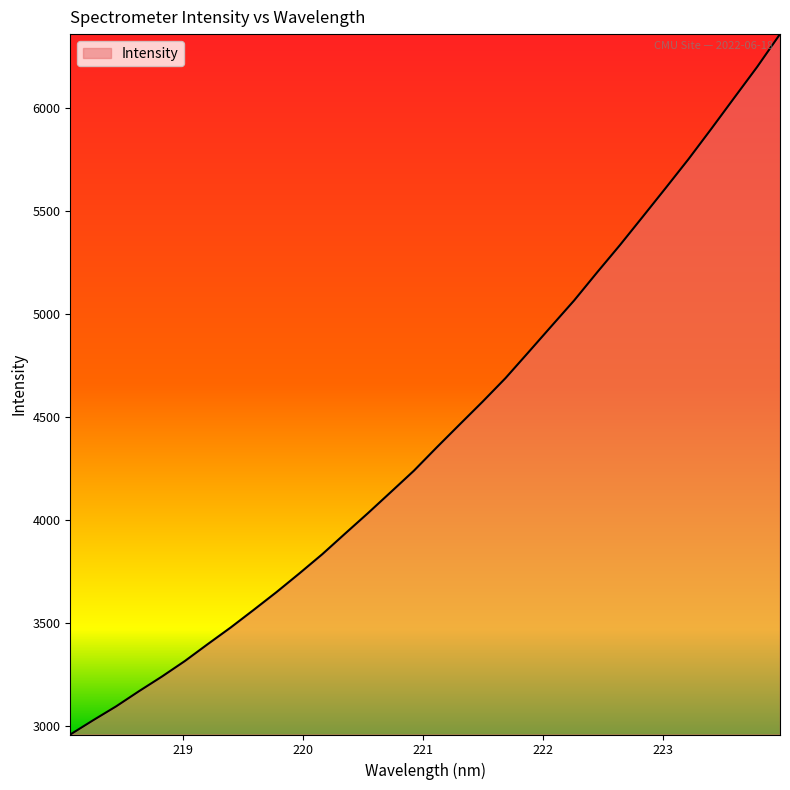

What is the greatest value displayed?

6359.0